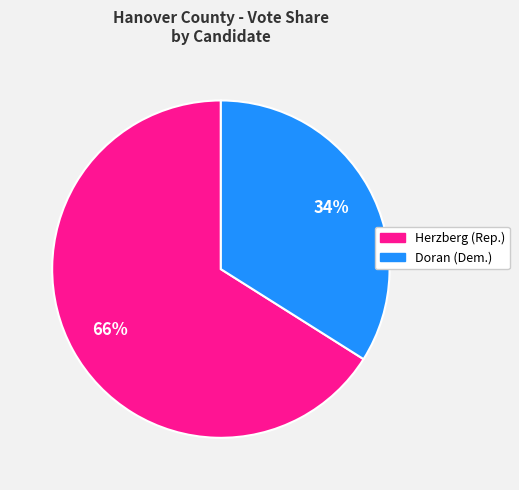

Is there any slice that represents more than half of the pie?

Yes